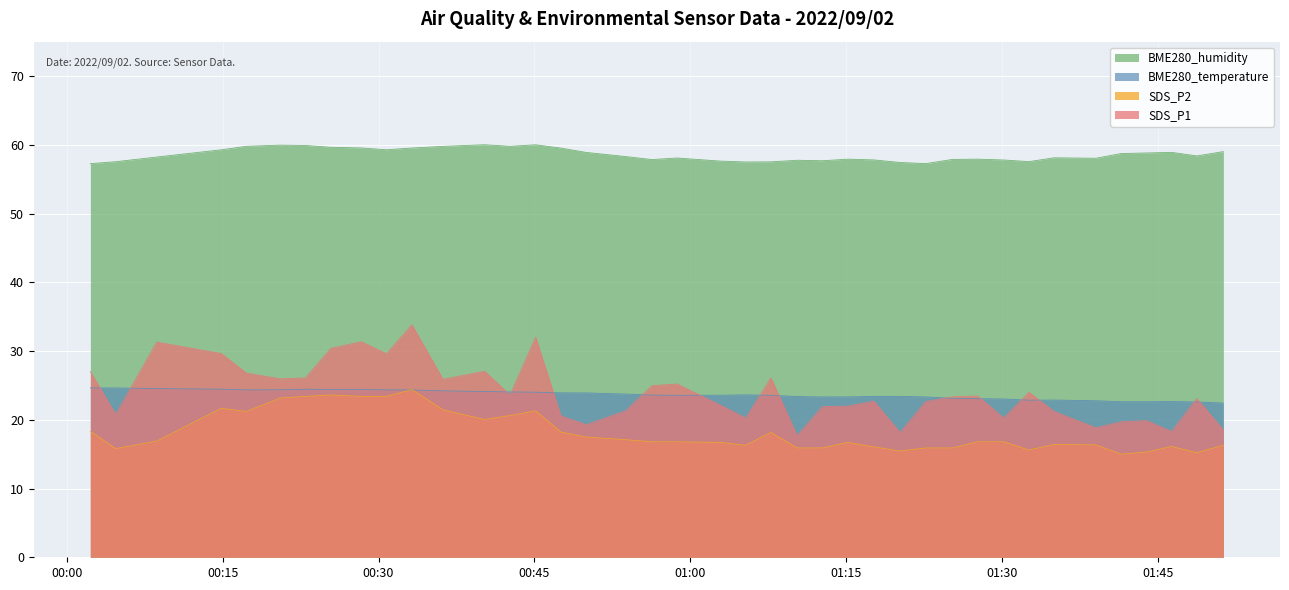

Which series has the largest total across all categories?

BME280_humidity